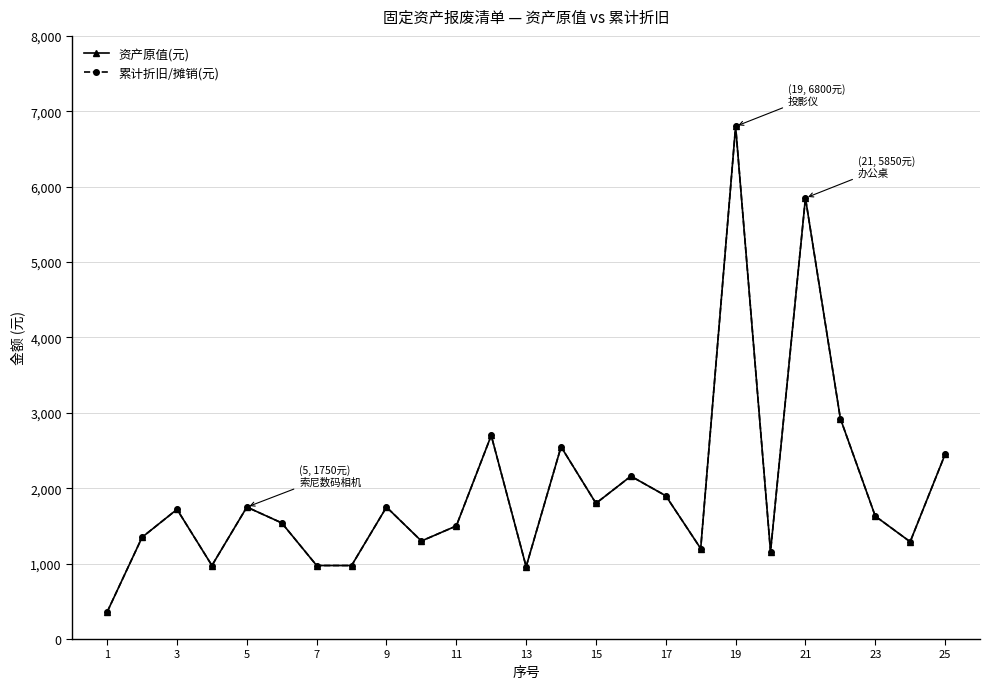

Does the chart have visible grid lines?

Yes